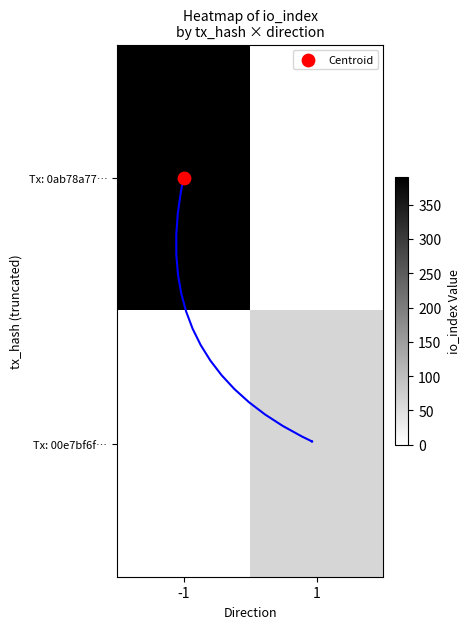

What is the spread (max minus min) of values at -1?

391